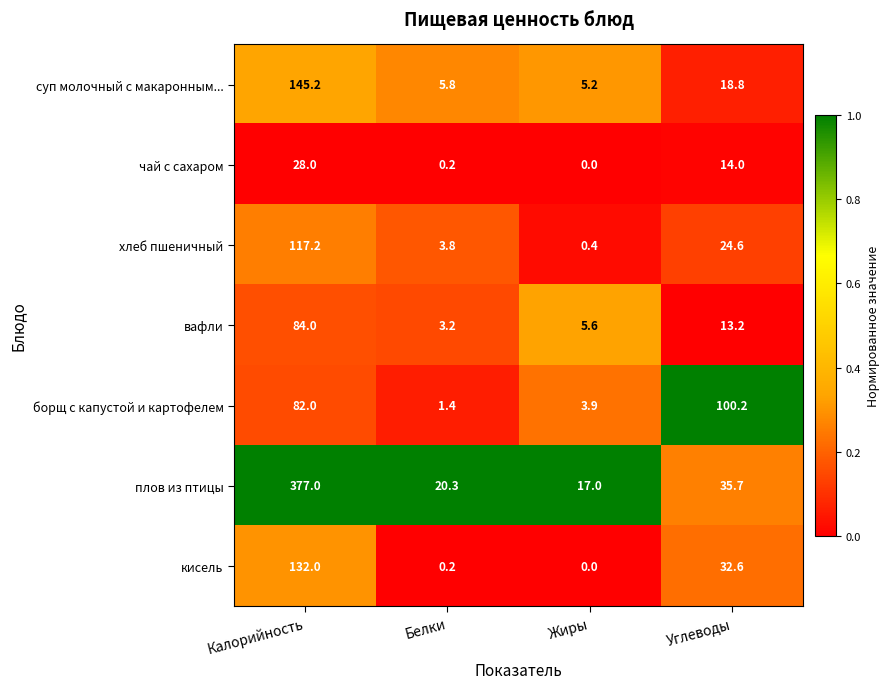

Where is борщ с капустой и картофелем nearest to the value 50?

Калорийность